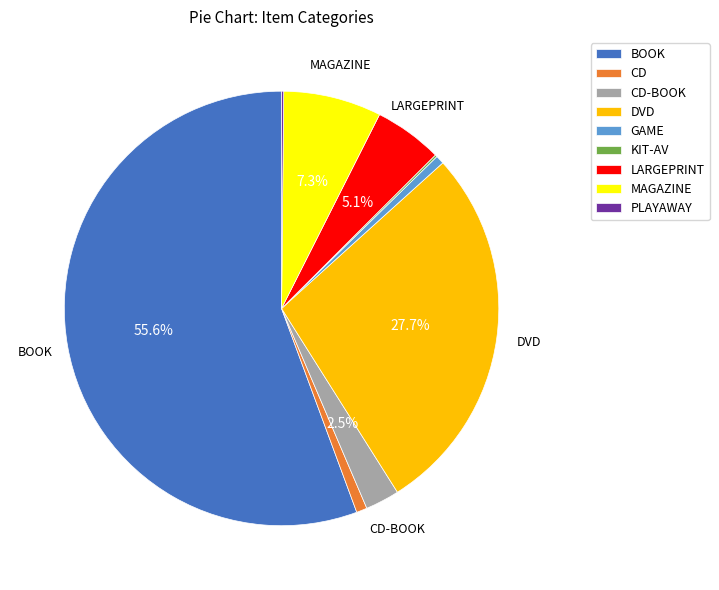

Is there any slice that represents more than half of the pie?

Yes